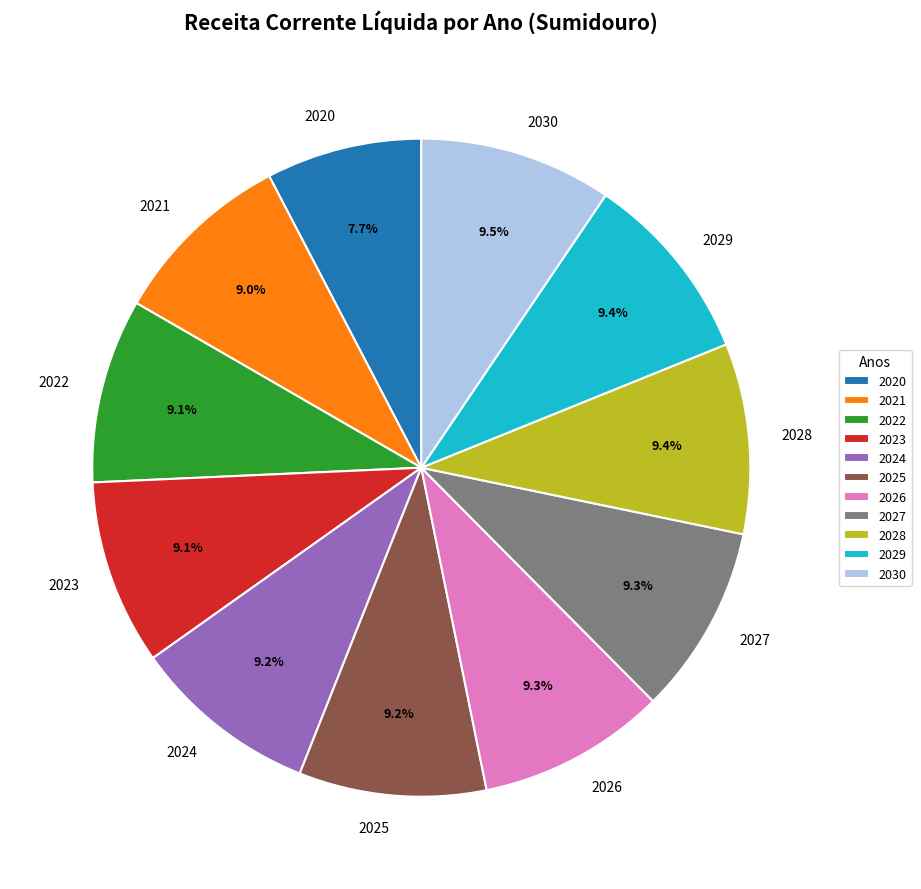

What percentage is the 2029 slice, to the nearest percent?

9%